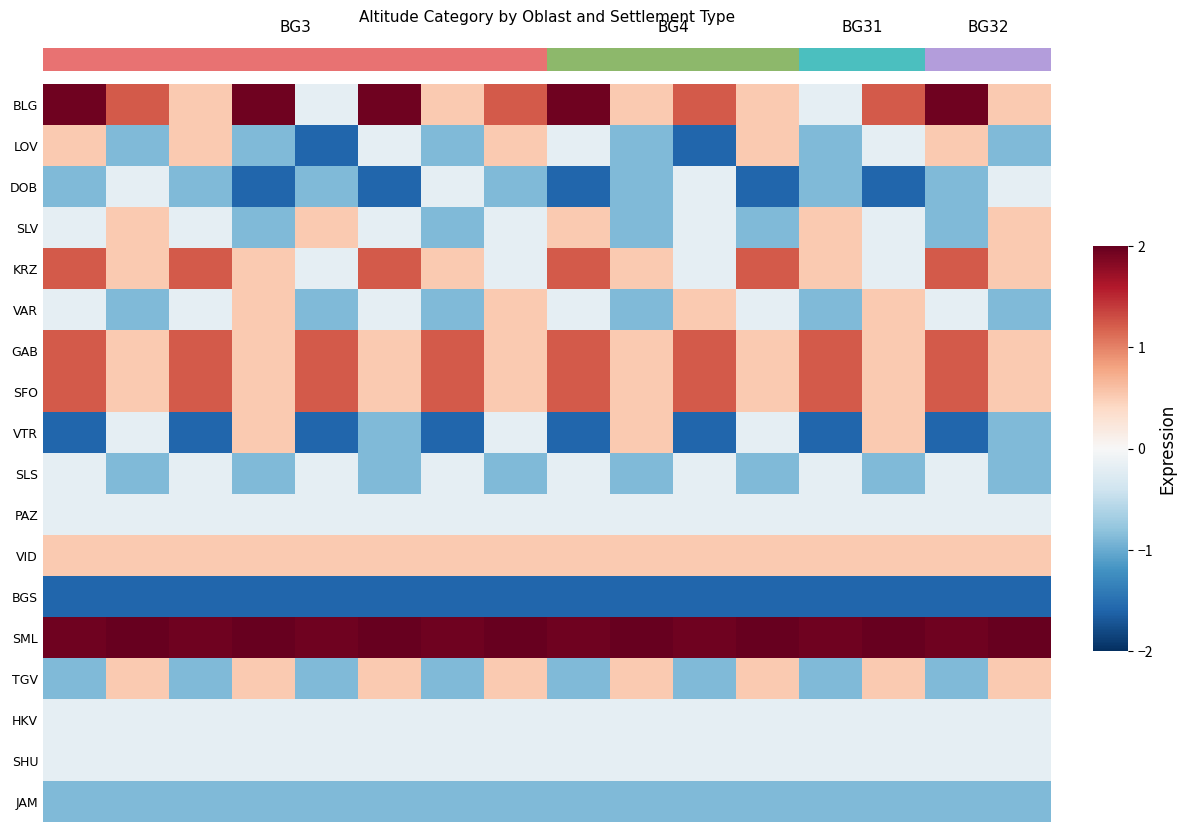

What is the average value of the VID series?

0.5